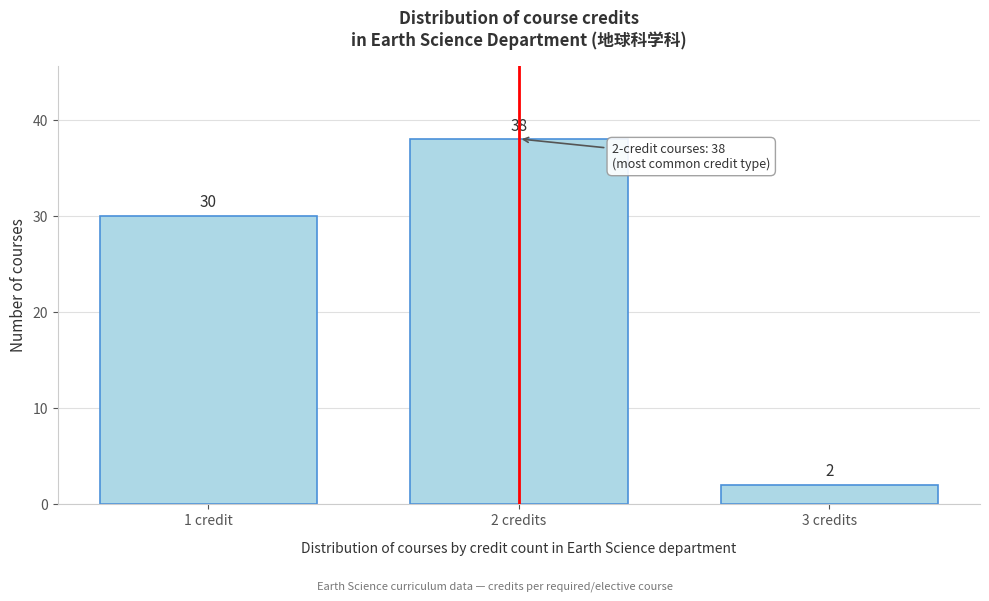

Reading right to left, extract all data points from this chart.

3 credits=2	2 credits=38	1 credit=30